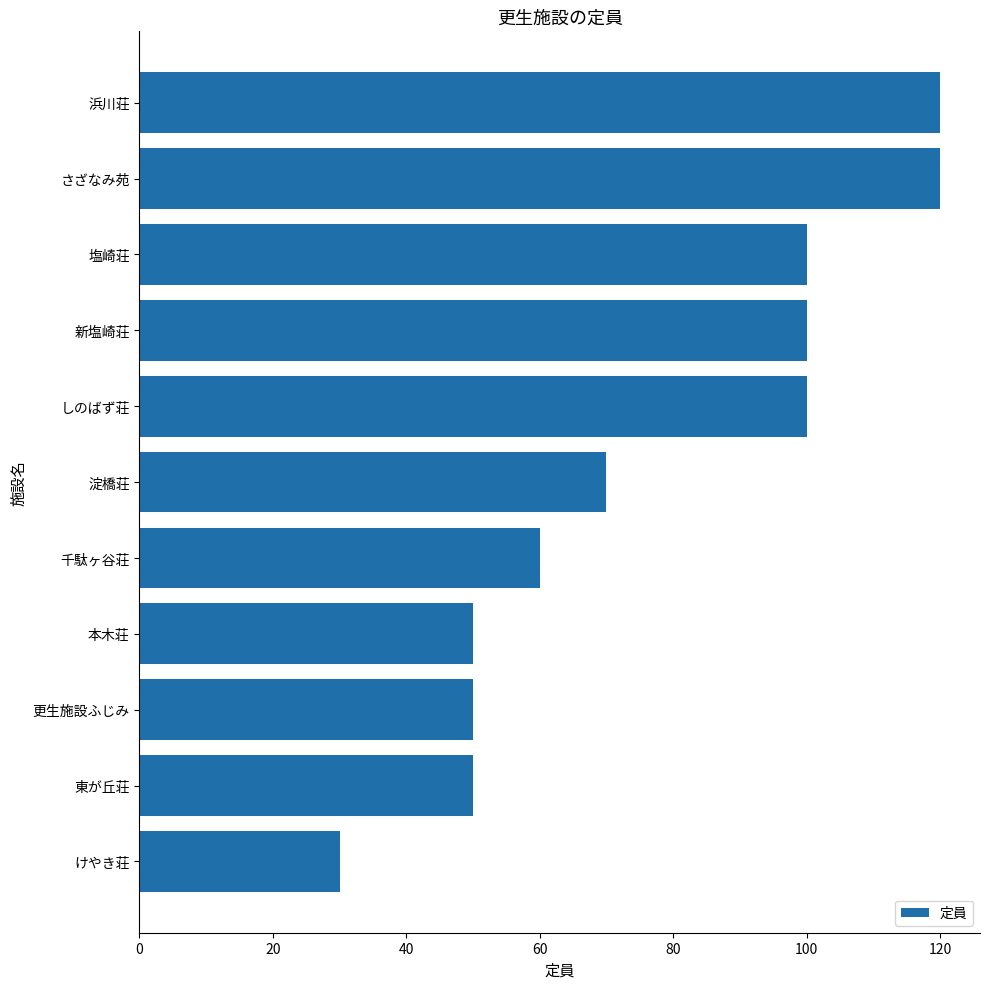

Which has a higher value, 浜川荘 or 淀橋荘?

浜川荘